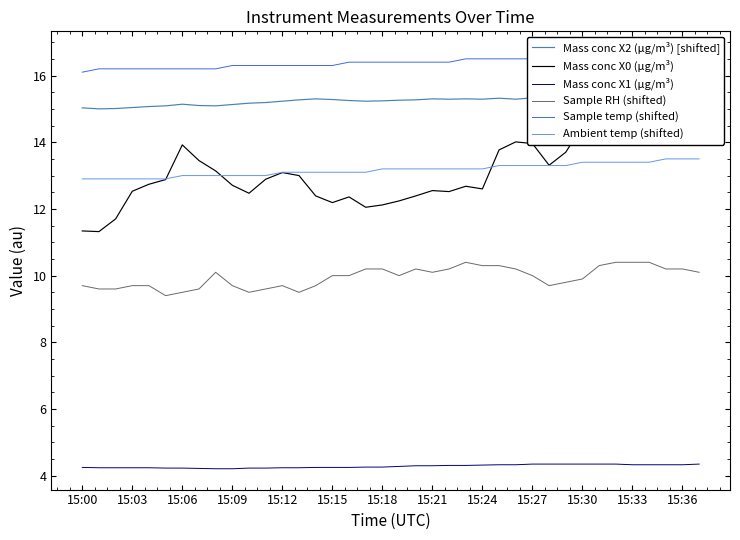

What are all the series names shown in the legend?

Mass conc X2 (μg/m³) [shifted], Mass conc X0 (μg/m³), Mass conc X1 (μg/m³), Sample RH (shifted), Sample temp (shifted), Ambient temp (shifted)